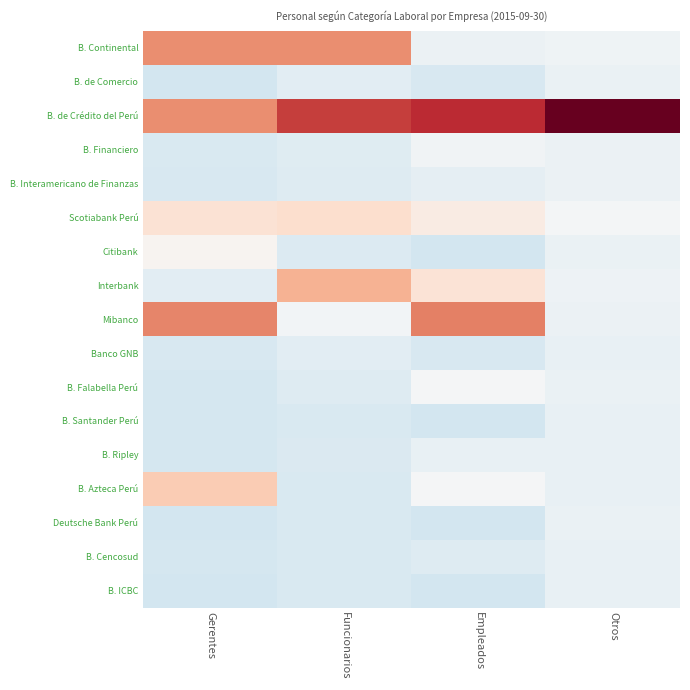

Reading right to left, extract all data points from this chart.

B. Continental: Otros=-0.2	Empleados=-0.2	Funcionarios=1.8	Gerentes=1.9
B. de Comercio: Otros=-0.3	Empleados=-0.6	Funcionarios=-0.4	Gerentes=-0.7
B. de Crédito del Perú: Otros=4.0	Empleados=3.0	Funcionarios=2.7	Gerentes=1.8
B. Financiero: Otros=-0.2	Empleados=-0.1	Funcionarios=-0.5	Gerentes=-0.6
B. Interamericano de Finanzas: Otros=-0.2	Empleados=-0.4	Funcionarios=-0.5	Gerentes=-0.6
Scotiabank Perú: Otros=-0.1	Empleados=0.3	Funcionarios=0.7	Gerentes=0.6
Citibank: Otros=-0.3	Empleados=-0.7	Funcionarios=-0.6	Gerentes=0.1
Interbank: Otros=-0.2	Empleados=0.5	Funcionarios=1.4	Gerentes=-0.4
Mibanco: Otros=-0.2	Empleados=2.0	Funcionarios=-0.1	Gerentes=1.9
Banco GNB: Otros=-0.3	Empleados=-0.6	Funcionarios=-0.4	Gerentes=-0.6
B. Falabella Perú: Otros=-0.3	Empleados=-0.0	Funcionarios=-0.5	Gerentes=-0.7
B. Santander Perú: Otros=-0.3	Empleados=-0.7	Funcionarios=-0.6	Gerentes=-0.7
B. Ripley: Otros=-0.3	Empleados=-0.3	Funcionarios=-0.6	Gerentes=-0.7
B. Azteca Perú: Otros=-0.3	Empleados=-0.0	Funcionarios=-0.6	Gerentes=1.0
Deutsche Bank Perú: Otros=-0.3	Empleados=-0.7	Funcionarios=-0.6	Gerentes=-0.7
B. Cencosud: Otros=-0.3	Empleados=-0.5	Funcionarios=-0.6	Gerentes=-0.7
B. ICBC: Otros=-0.3	Empleados=-0.7	Funcionarios=-0.6	Gerentes=-0.7